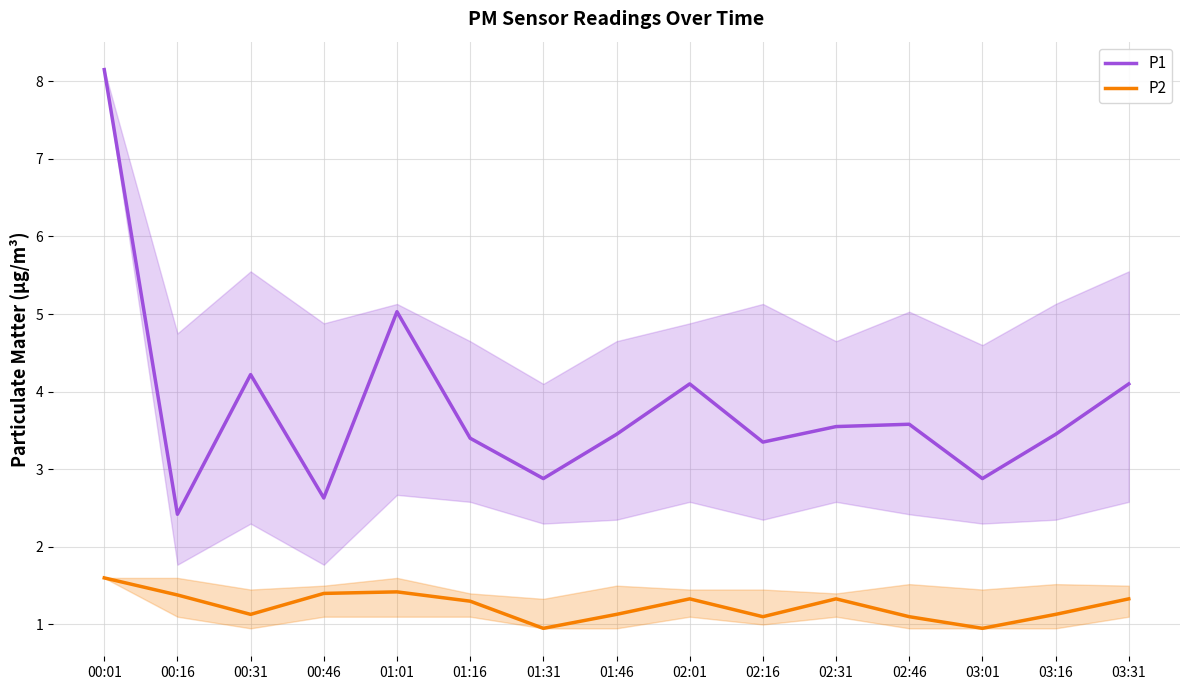

At how many categories does at least one series exceed 7?

1